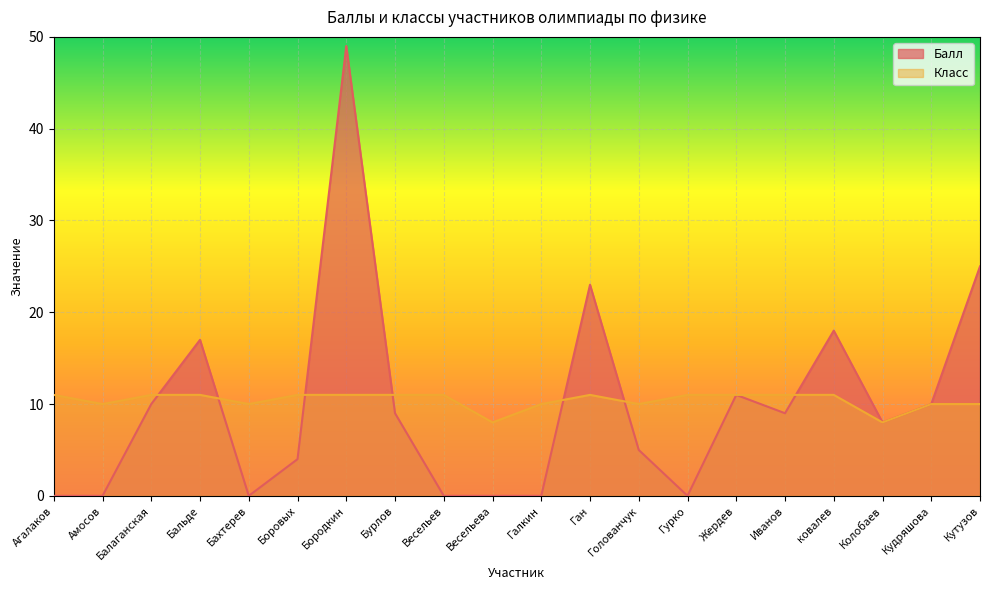

True or false: Балл has more than 2 interior local peaks.

True